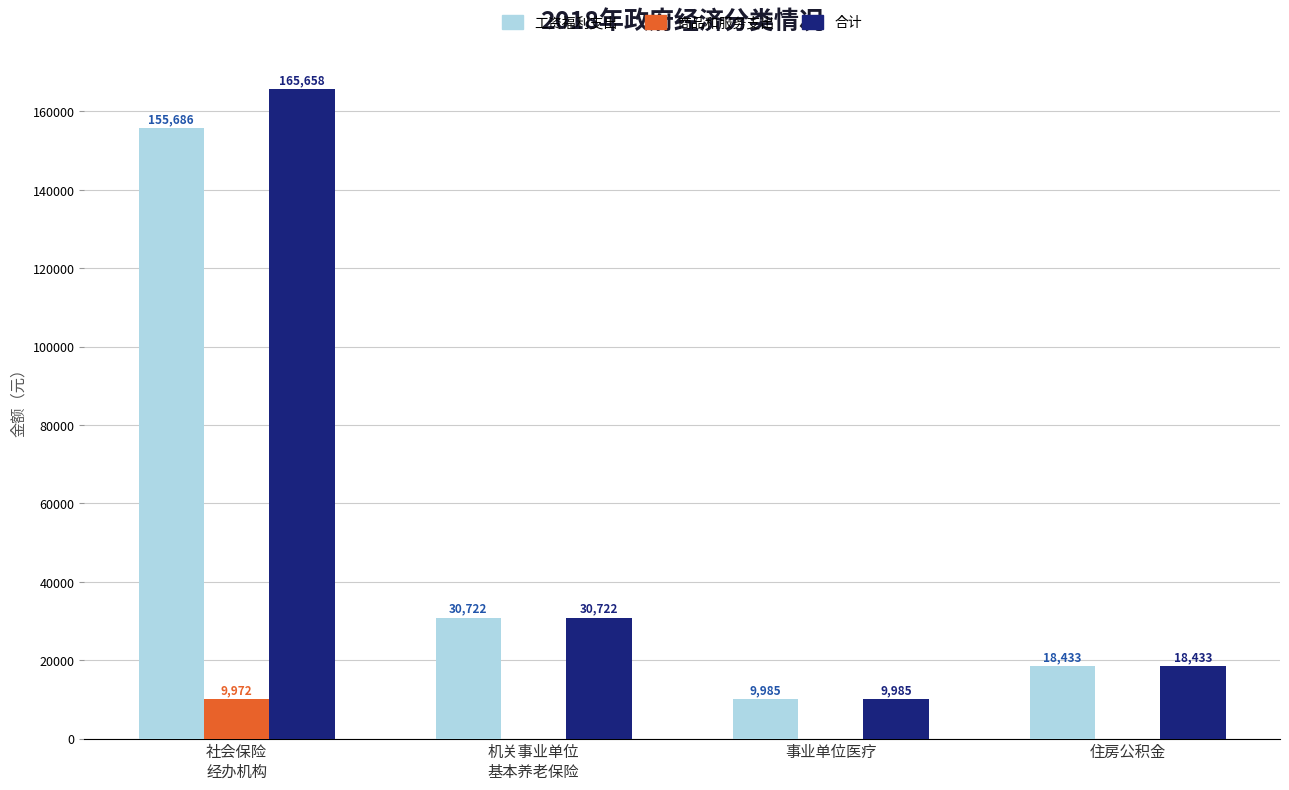

At which category is the sum across all series the highest?

社会保险
经办机构